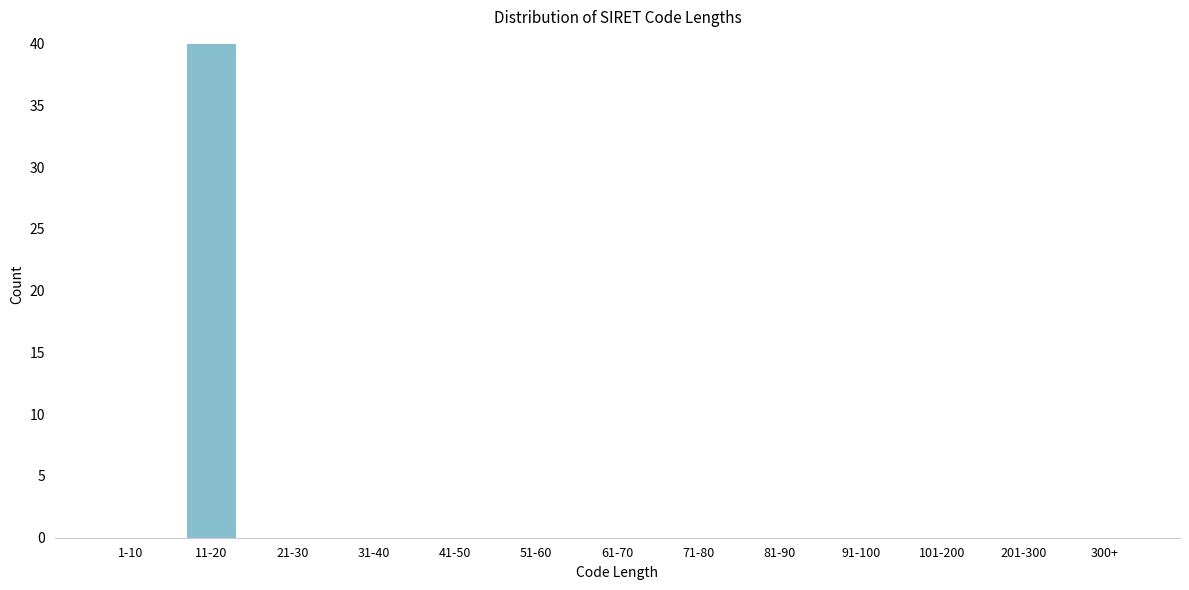

Reading right to left, transcribe all the data shown in this chart.

300+=0	201-300=0	101-200=0	91-100=0	81-90=0	71-80=0	61-70=0	51-60=0	41-50=0	31-40=0	21-30=0	11-20=40	1-10=0